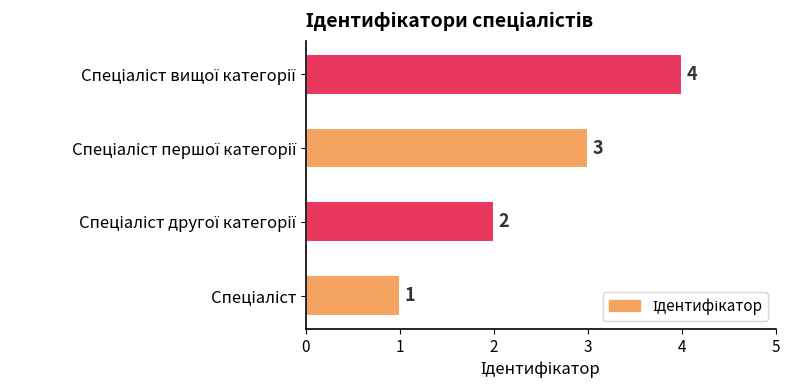

Are the bars horizontal?

Yes